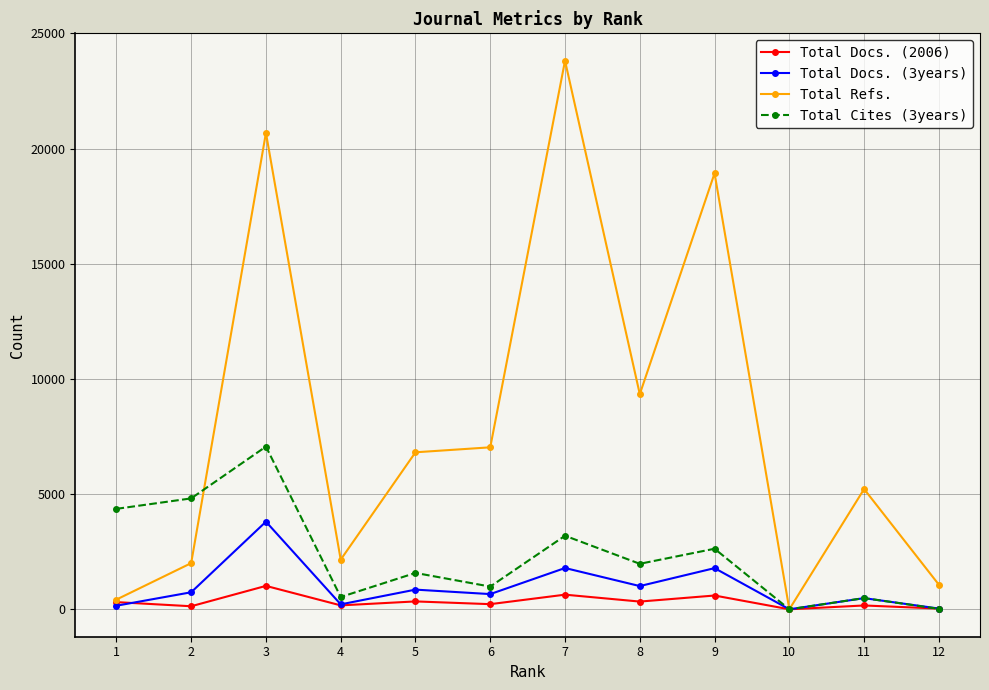

Which category has the highest value in the Total Docs. (2006) series?

3